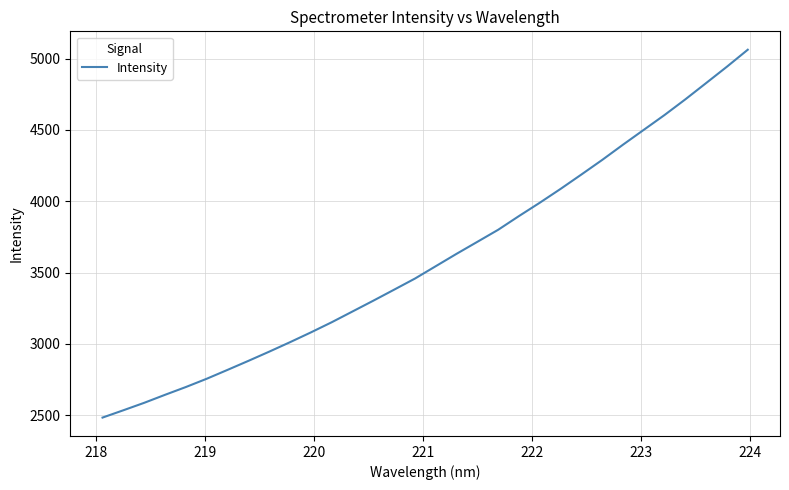

What is the minimum value shown in the chart?

2483.7